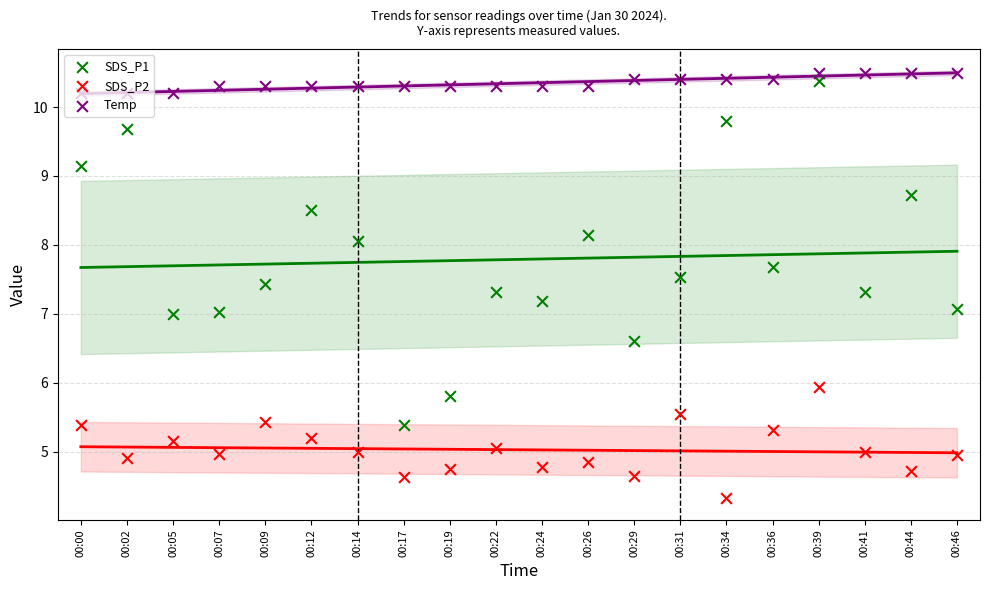

At which category is the sum across all series the highest?

00:39